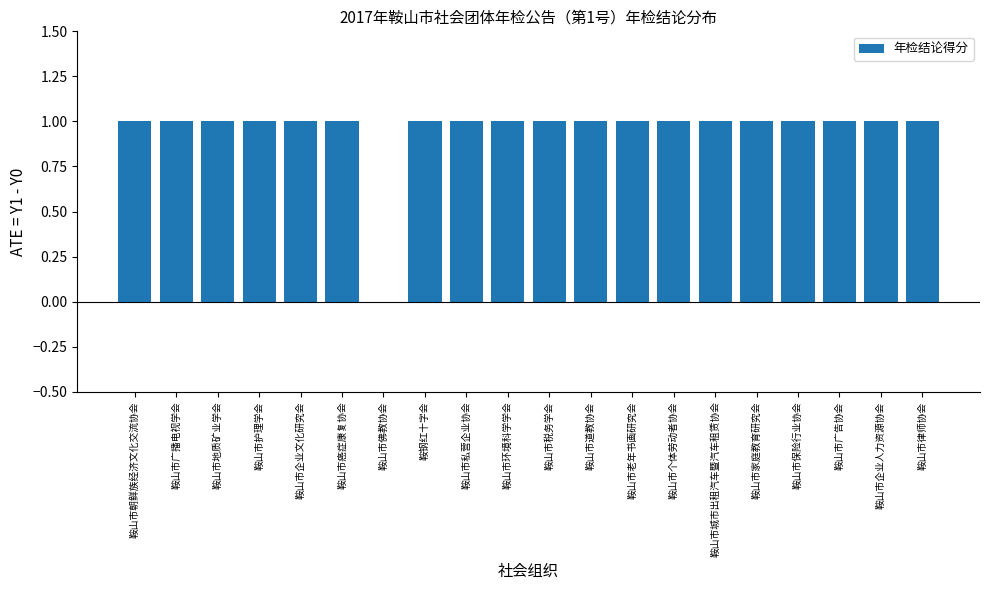

Approximately how many times larger is the value at 鞍山市家庭教育研究会 compared to 鞍山市老年书画研究会?

1.0